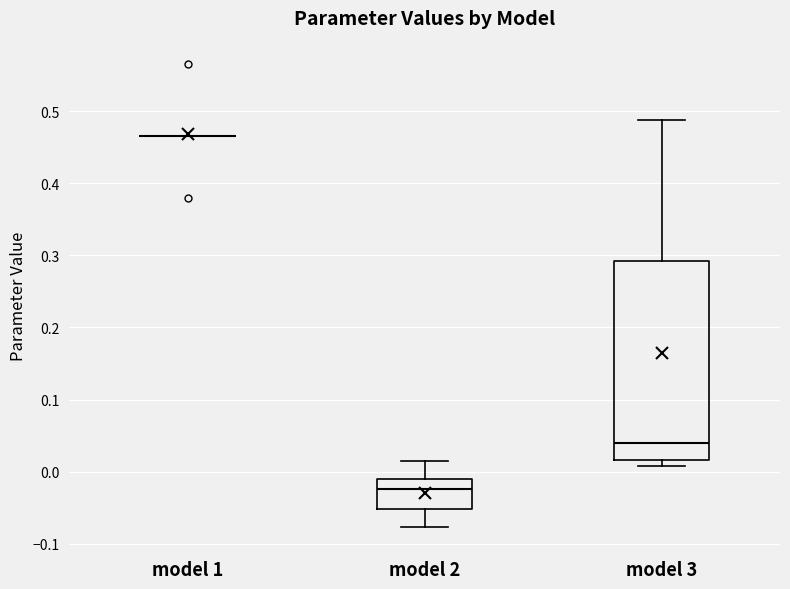

Reading left to right, transcribe this box plot: for each box, give where its median line is, the range the box spans, and where its two whiskers end, as read against the y-axis. The values are not printed on the chart, so give them approximately, as read against the axis.

model 1: box collapsed to a line at 0.47, whiskers 0.47 to 0.47
model 2: median -0.02, box -0.05 to -0.01, whiskers -0.08 to 0.02
model 3: median 0.04, box 0.02 to 0.29, whiskers 0.01 to 0.49